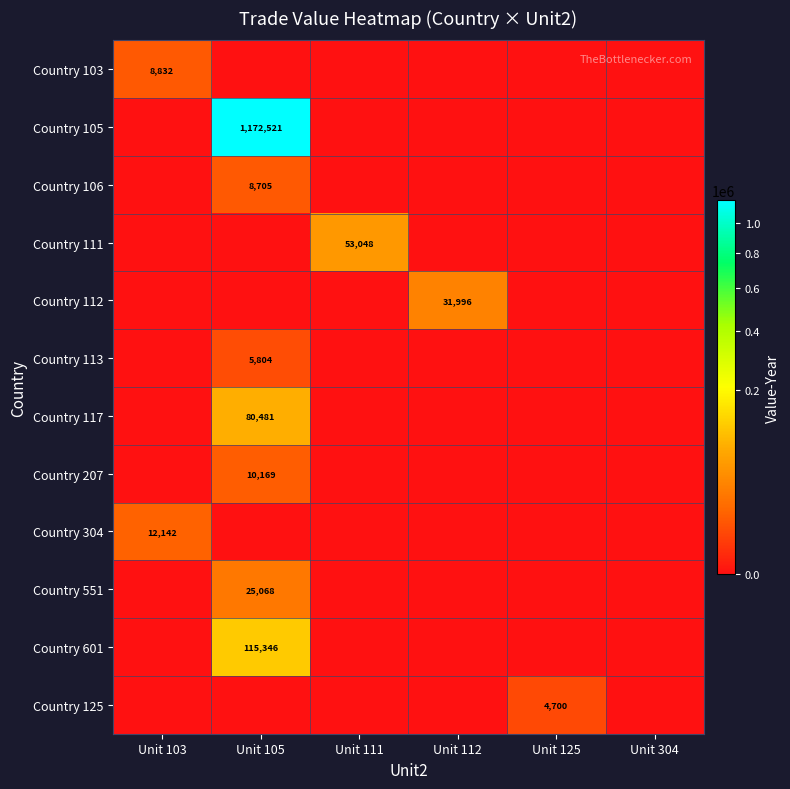

Is it true that Country 103 equals 8832 at Unit 103?

True